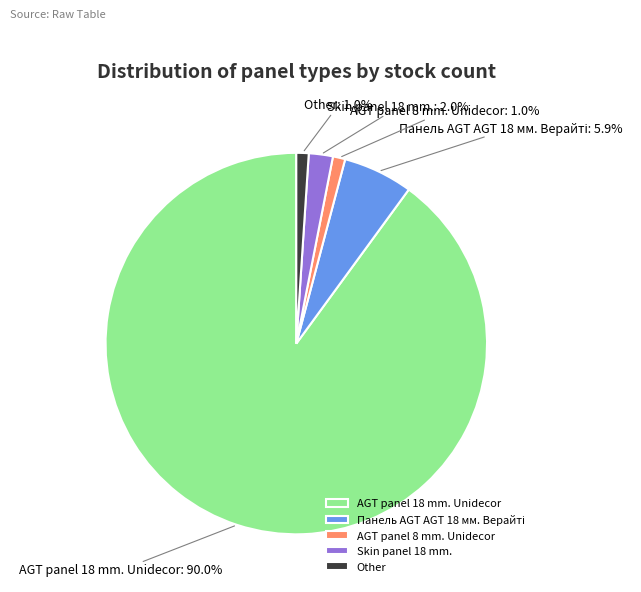

To the nearest percent, what portion does AGT panel 18 mm. Unidecor represent?

90%